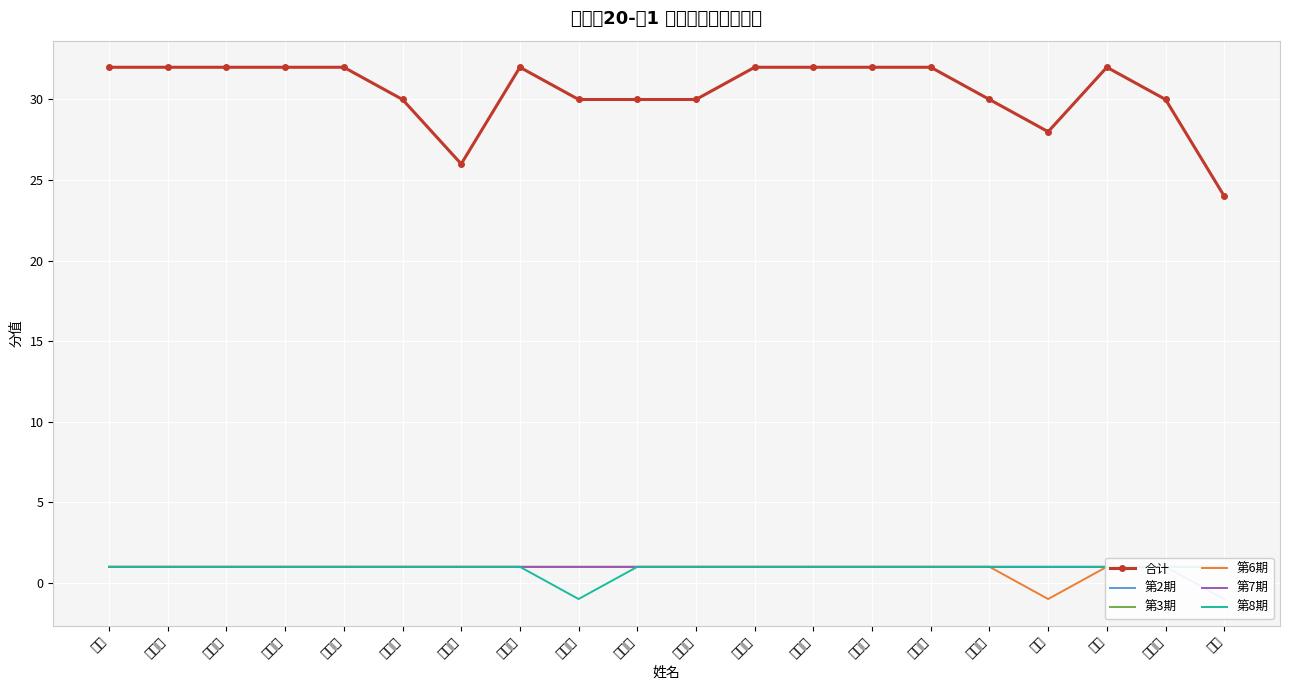

True or false: 第3期 and 第2期 intersect in this chart.

False